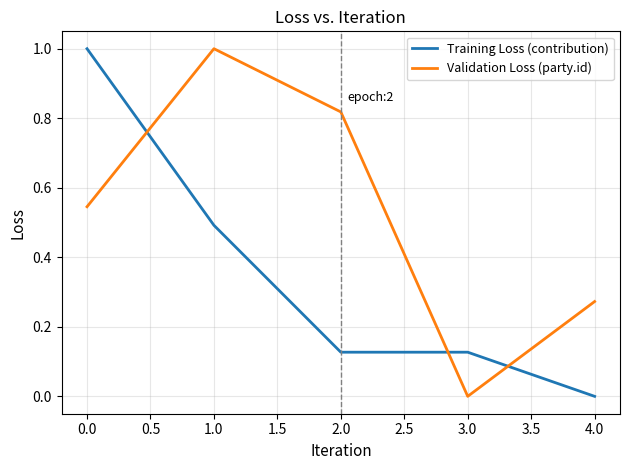

How many intersections are there between Validation Loss (party.id) and Training Loss (contribution)?

3